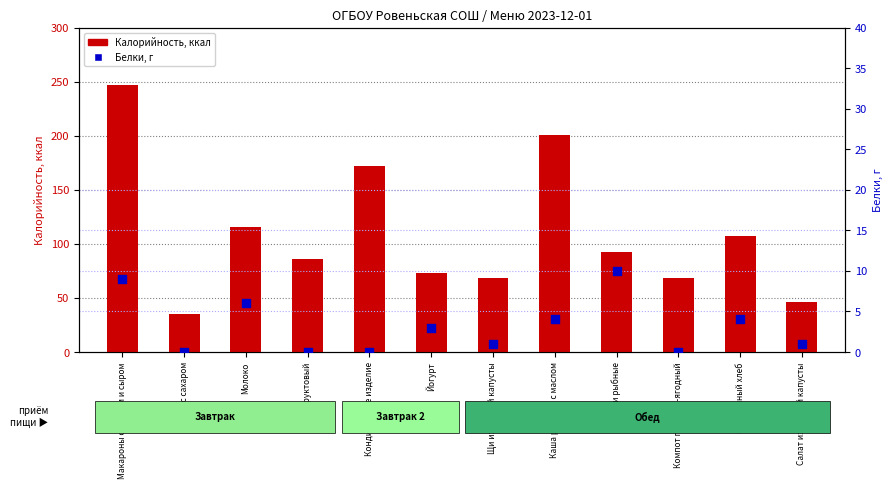

Is the value of Калорийность at Каша рисовая с маслом greater than the value of Белки, г at Каша рисовая с маслом?

Yes